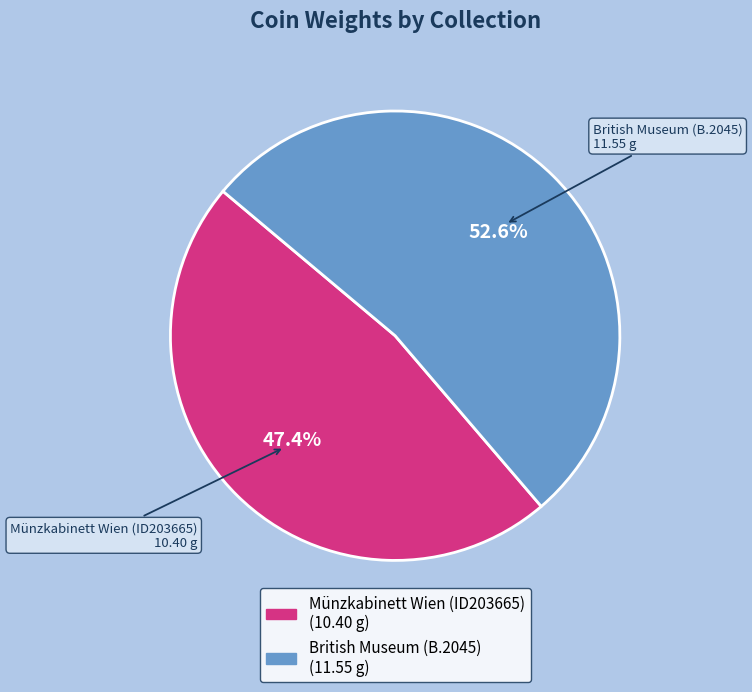

To the nearest percent, what is the average slice percentage?

50%